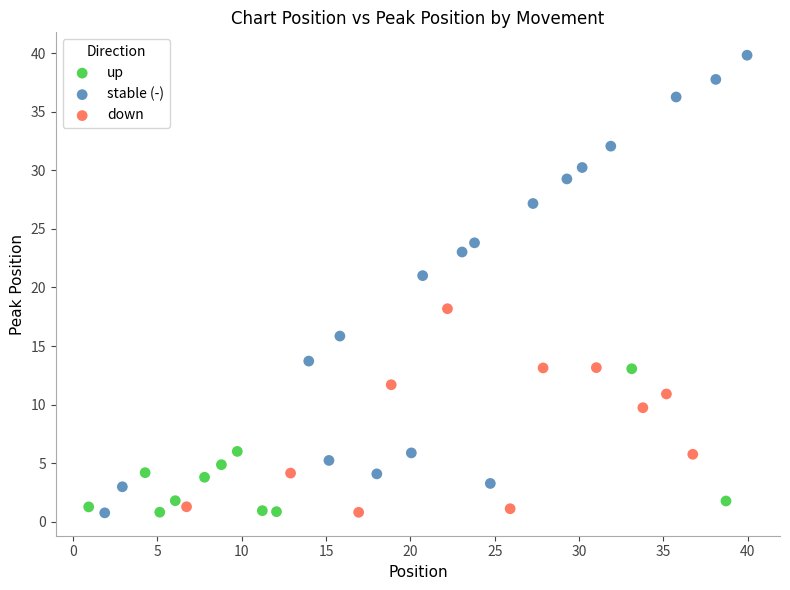

Which series contains the highest Y value?

stable (-)